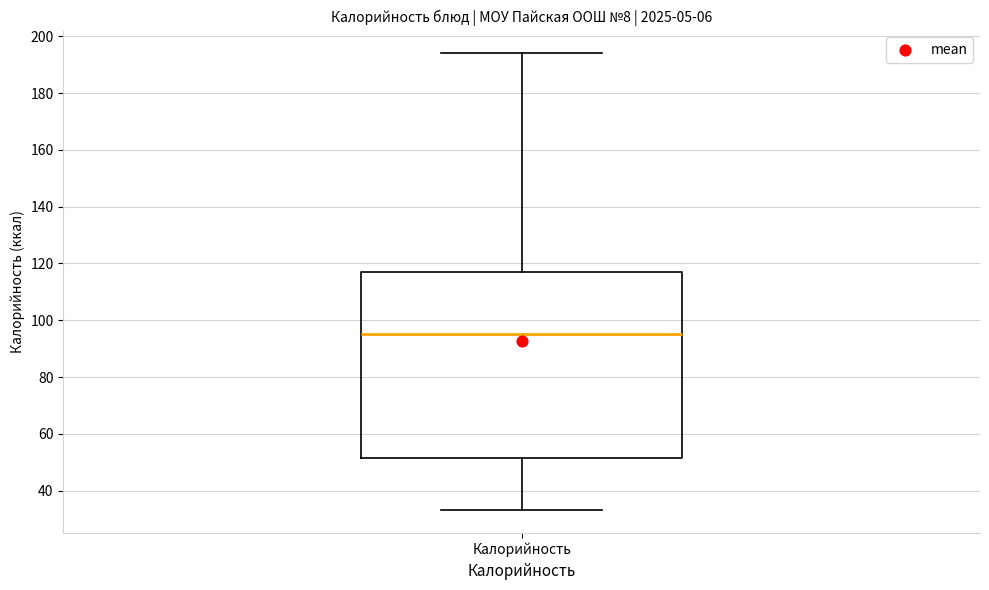

Where is the upper edge of the box for Калорийность on the y-axis? The values are not printed on the chart, so give them approximately, as read against the axis.

118